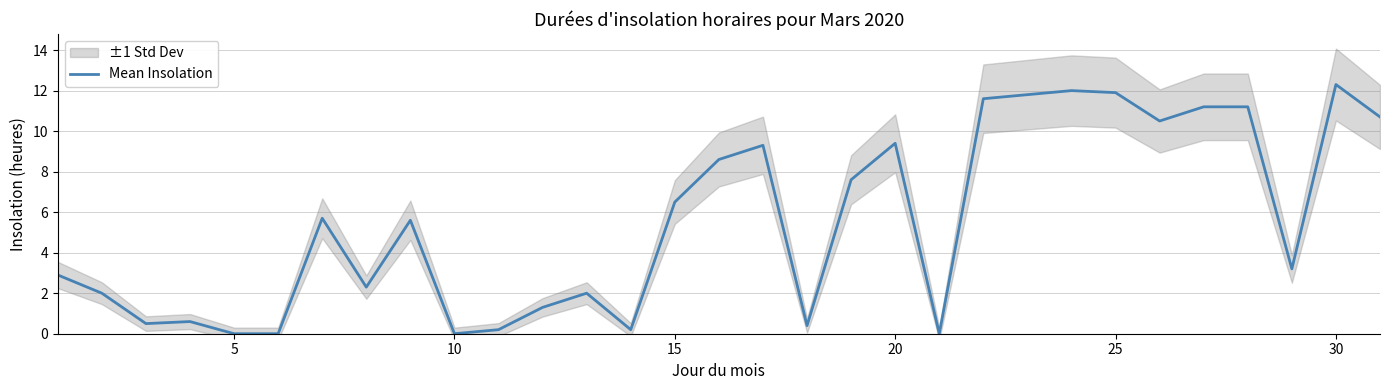

Reading right to left, what are all the values shown in this chart?

10.7	12.3	3.2	11.2	11.2	10.5	11.9	12.0	11.8	11.6	0.0	9.4	7.6	0.4	9.3	8.6	6.5	0.2	2.0	1.3	0.2	0.0	5.6	2.3	5.7	0.0	0.0	0.6	0.5	2.0	2.9